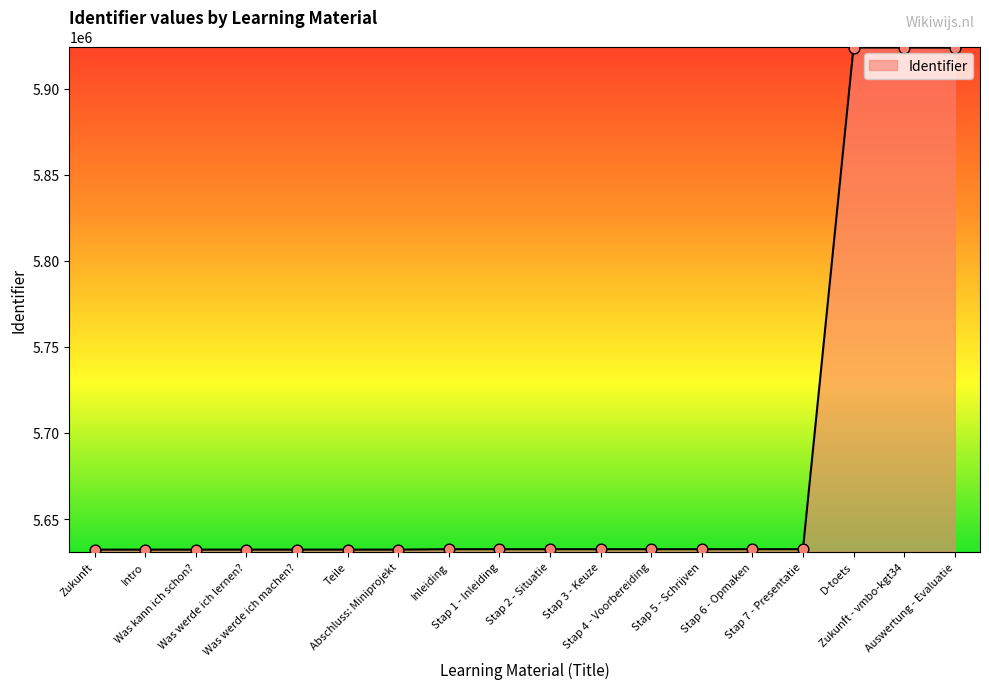

Between D-toets and Inleiding, which is larger?

D-toets